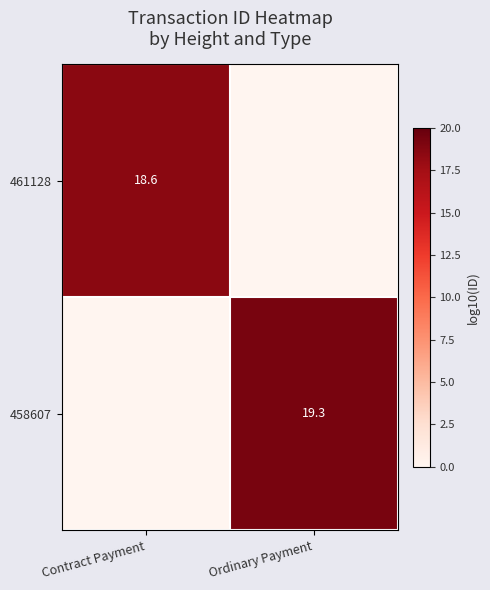

True or false: 461128 has a value of 18.6 at Contract Payment.

True